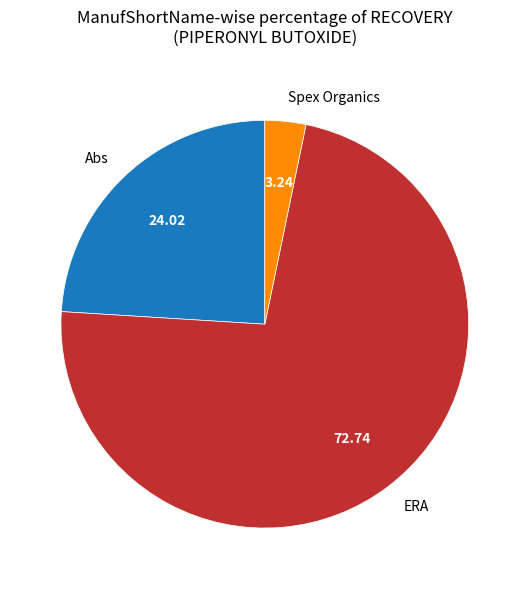

Which has a higher value, Abs or ERA?

ERA